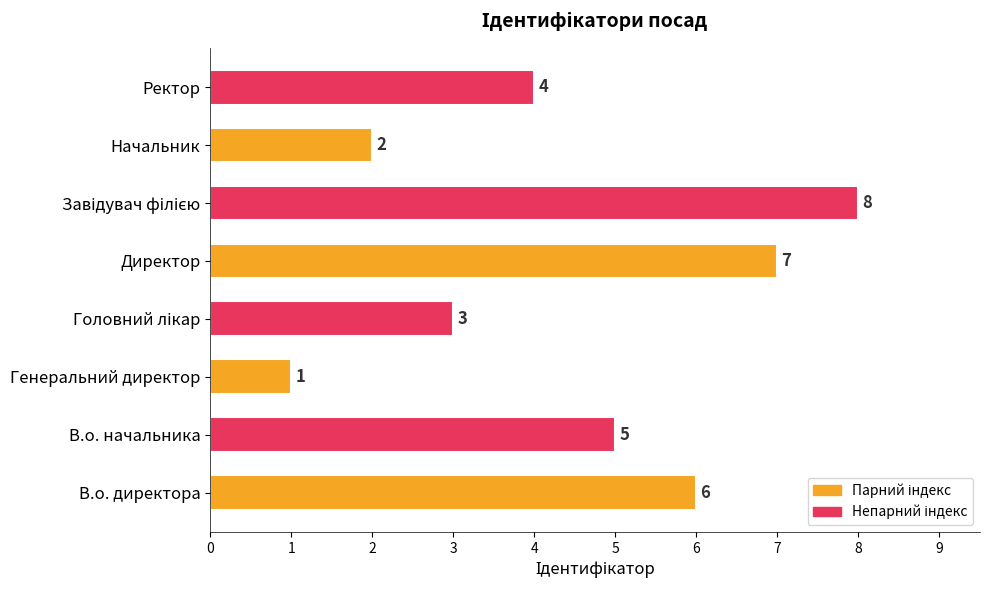

Which has a higher value, Генеральний директор or Ректор?

Ректор